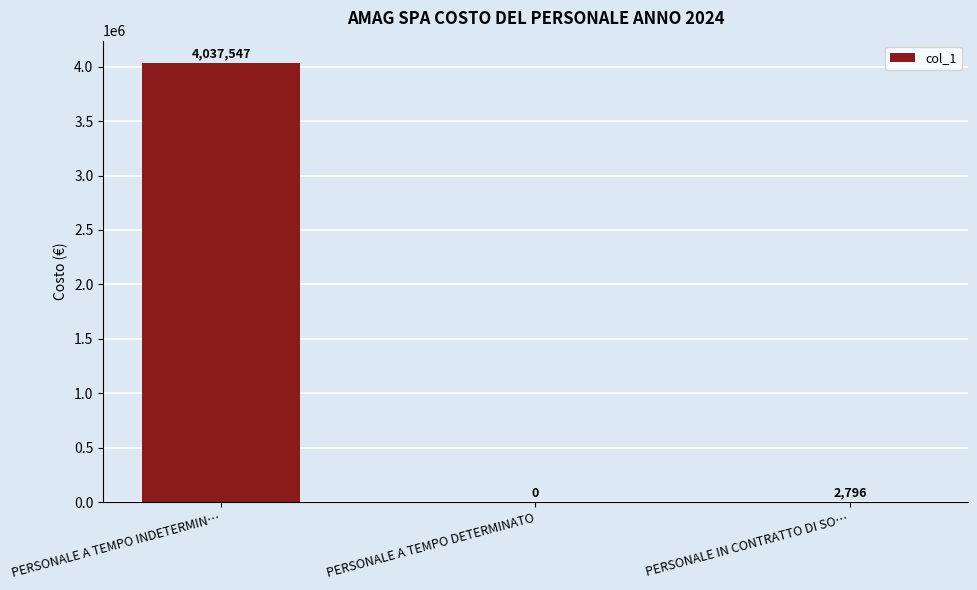

What is the sum of all values?

4040343